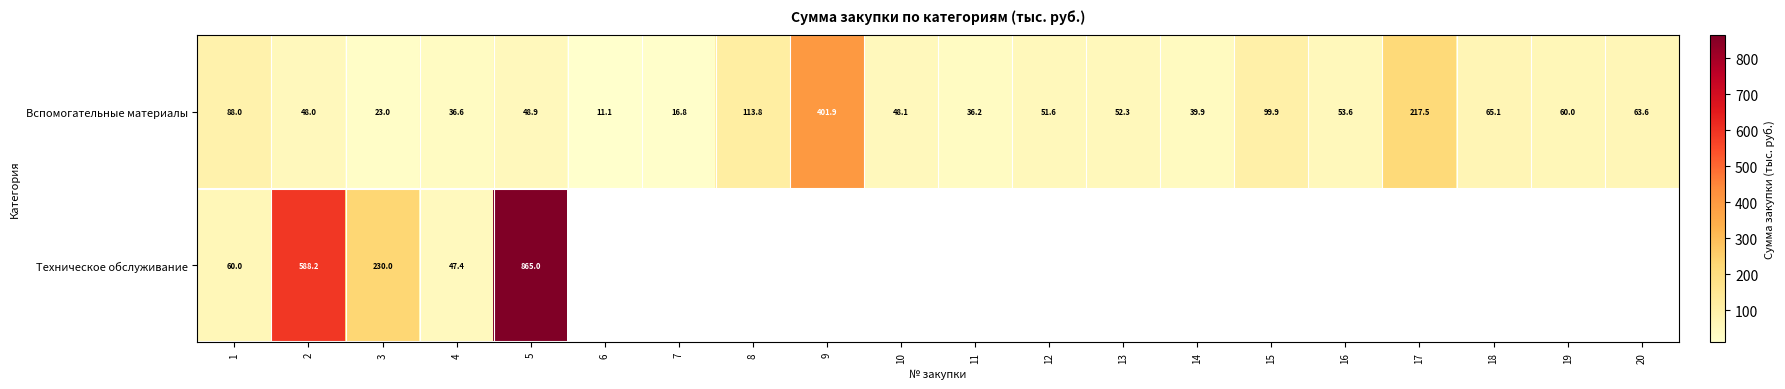

Is it true that Вспомогательные материалы equals 78.9 at 19?

False